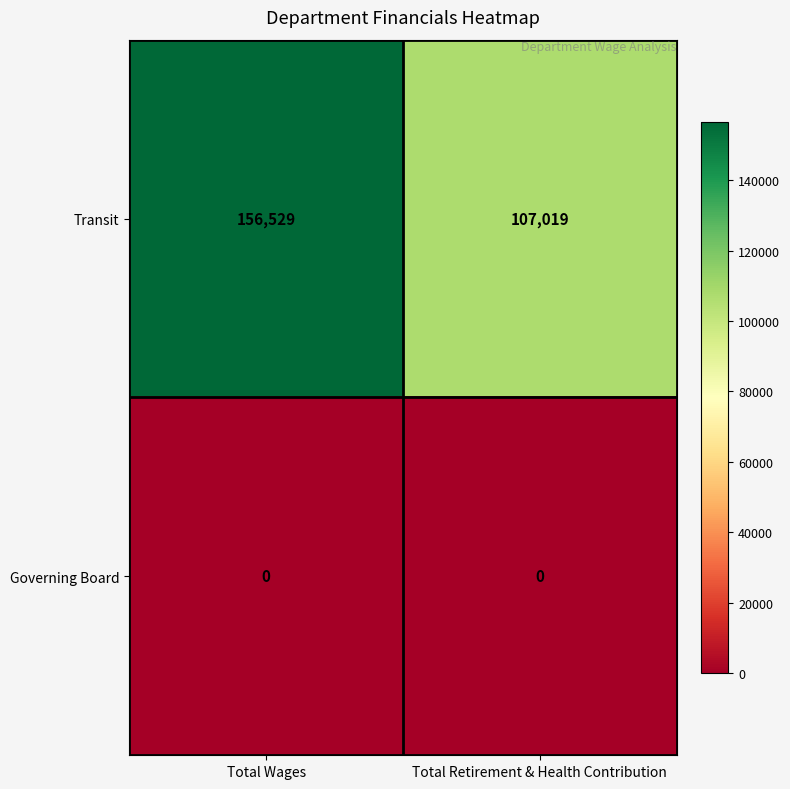

The value of Transit at Total Retirement & Health Contribution is 107019. True or false?

True